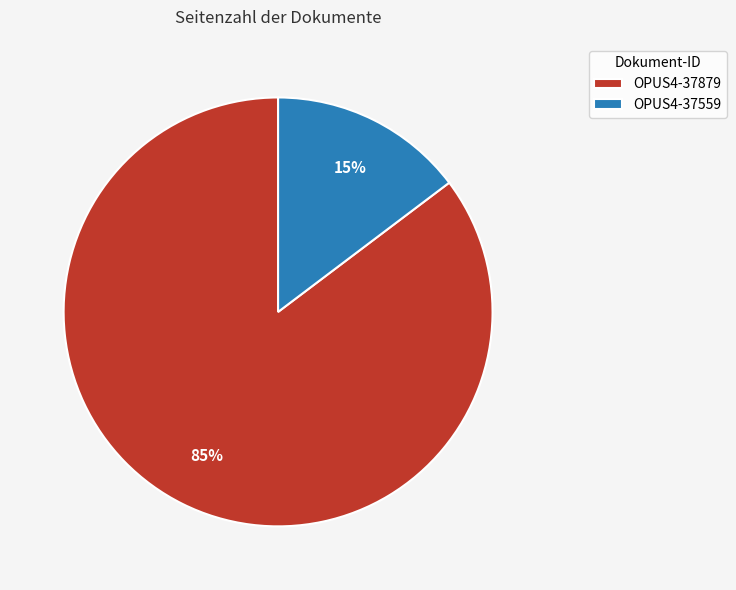

Is OPUS4-37879 the majority of the pie?

Yes